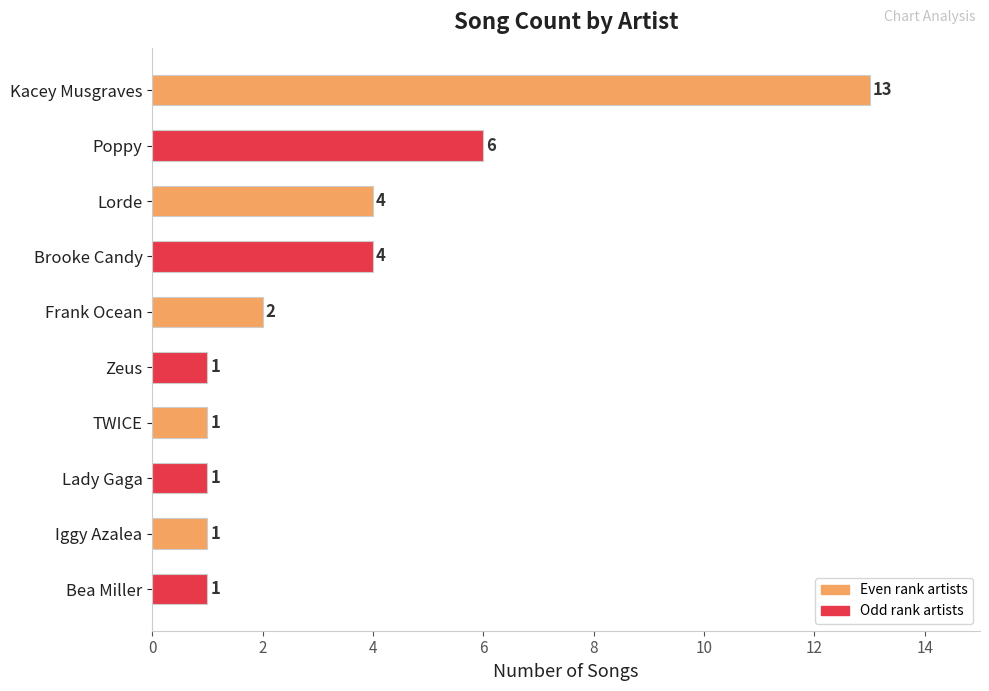

Approximately how many times larger is the value at Zeus compared to Bea Miller?

1.0